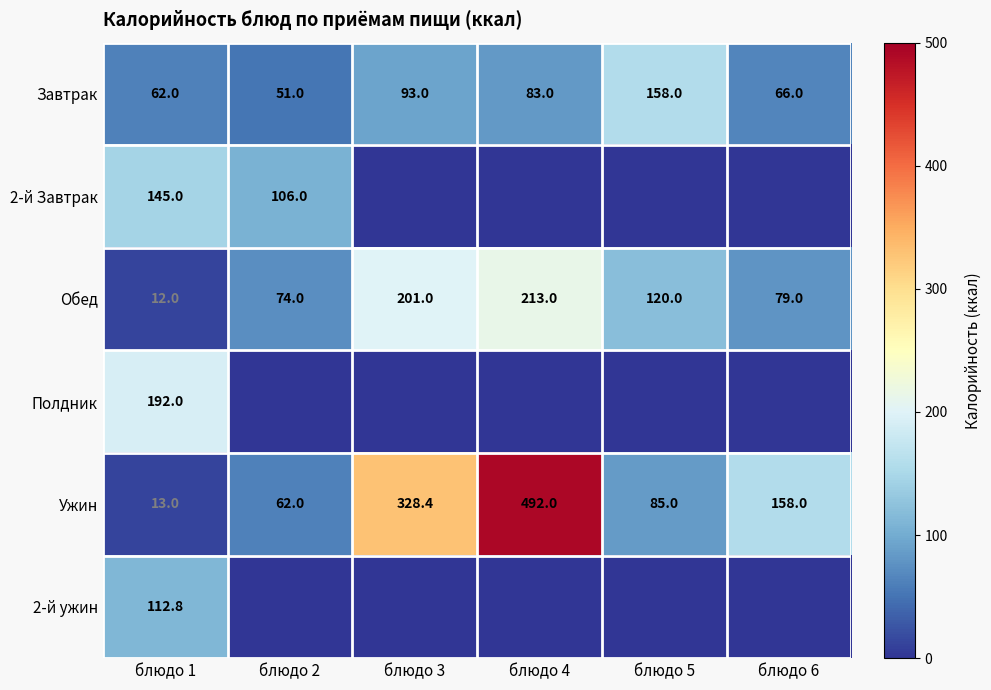

How many data points does each series have?

6